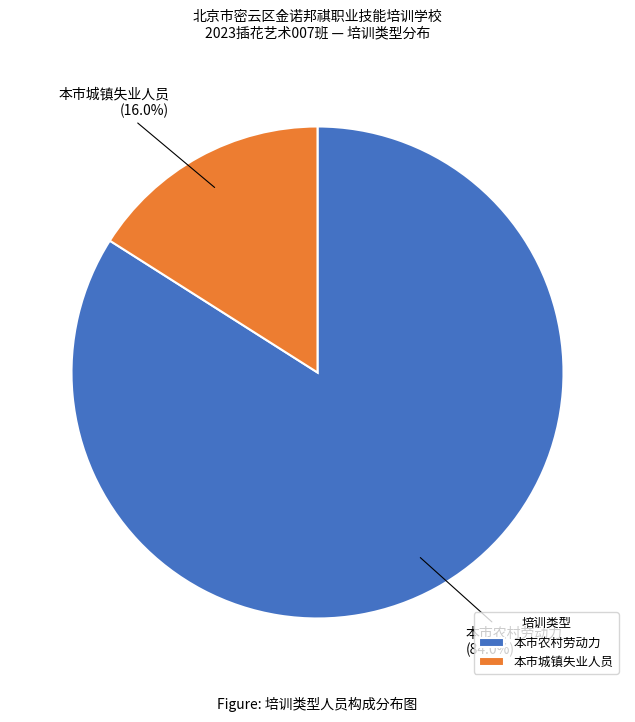

Is there a majority slice in this chart?

Yes